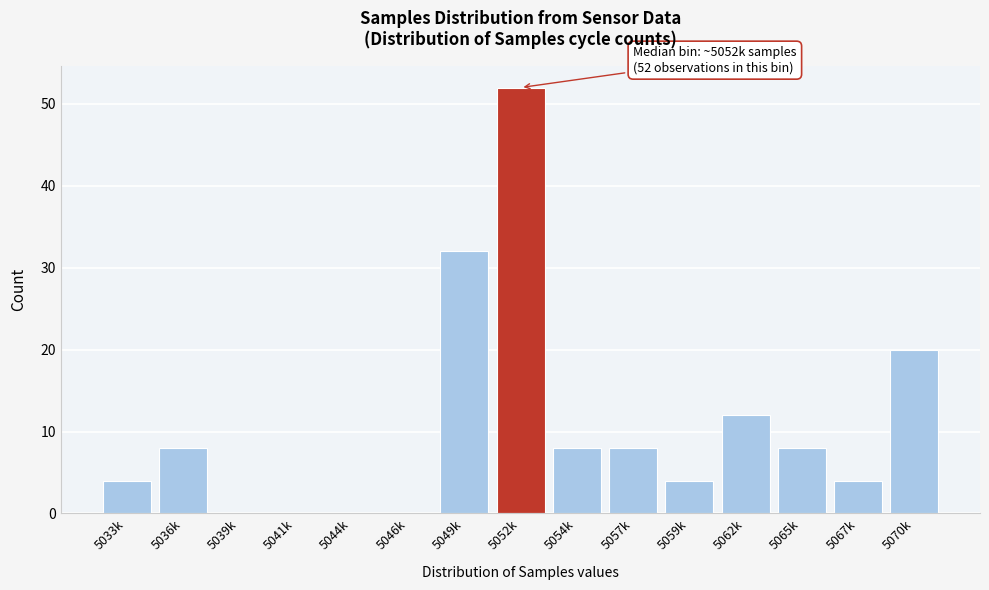

Reading right to left, transcribe all the data shown in this chart.

5070k=20	5067k=4	5065k=8	5062k=12	5059k=4	5057k=8	5054k=8	5052k=52	5049k=32	5046k=0	5044k=0	5041k=0	5039k=0	5036k=8	5033k=4